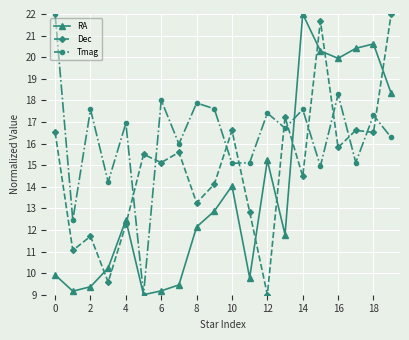

In Tmag, how many points are lower than both neighbors (excluding endpoints)?

8